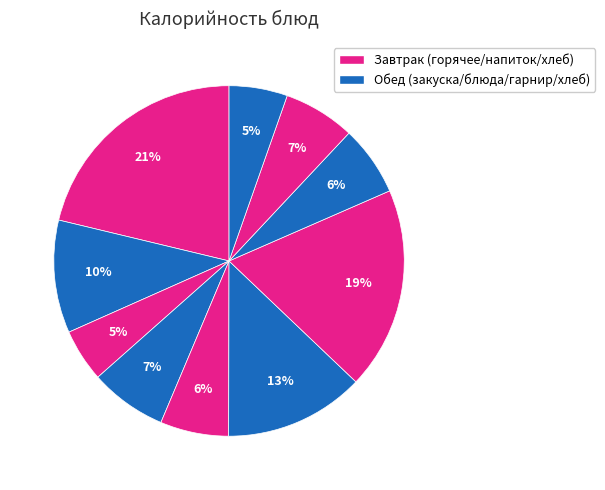

Is there any slice that represents more than half of the pie?

No